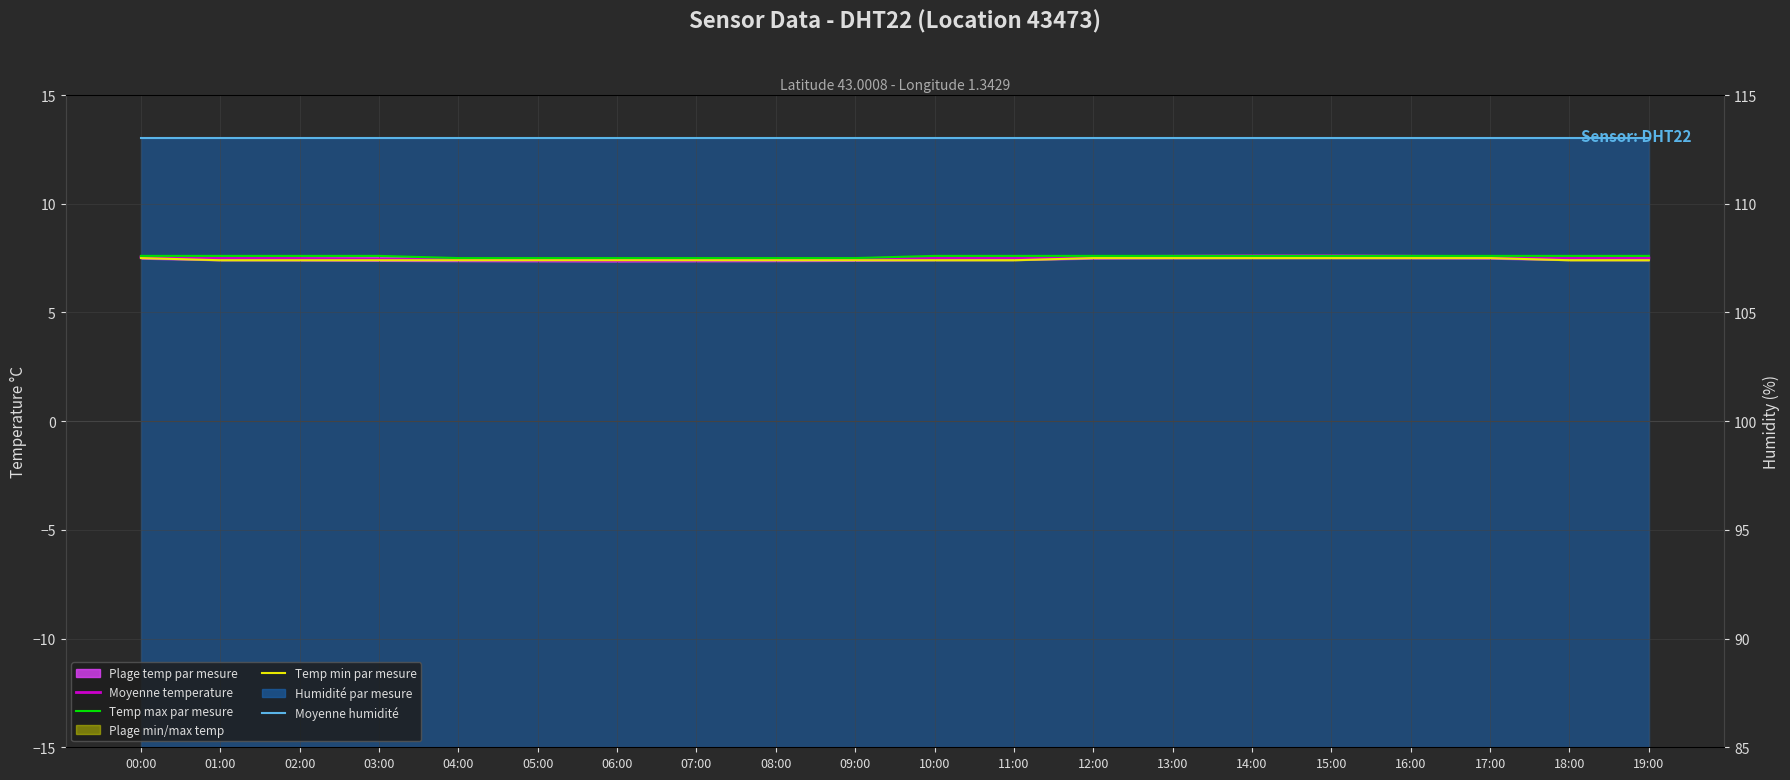

True or false: Temp min par mesure and Temp max par mesure intersect in this chart.

False